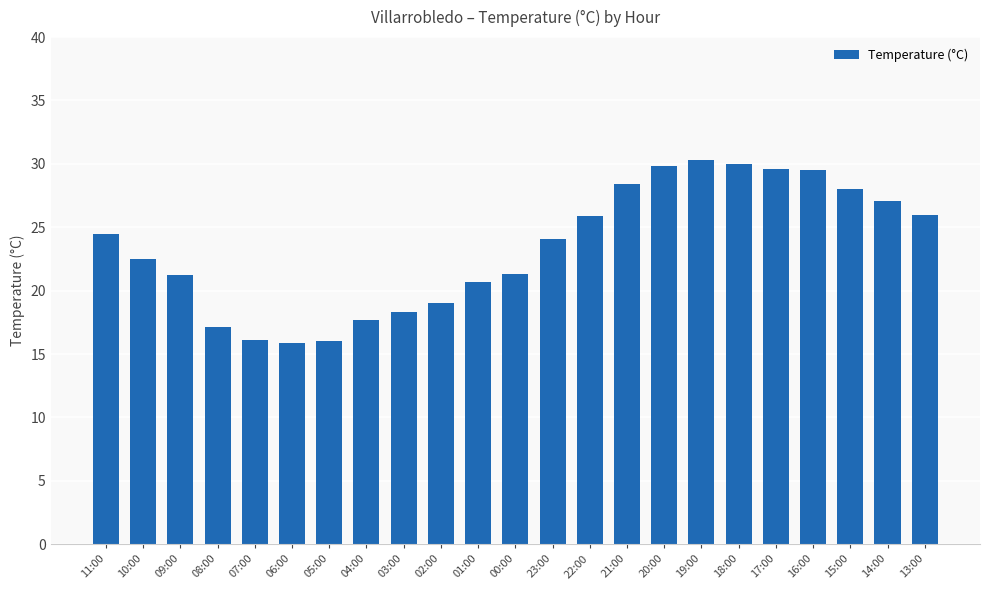

The chart shows a value of 26.0 at 13:00. True or false?

True